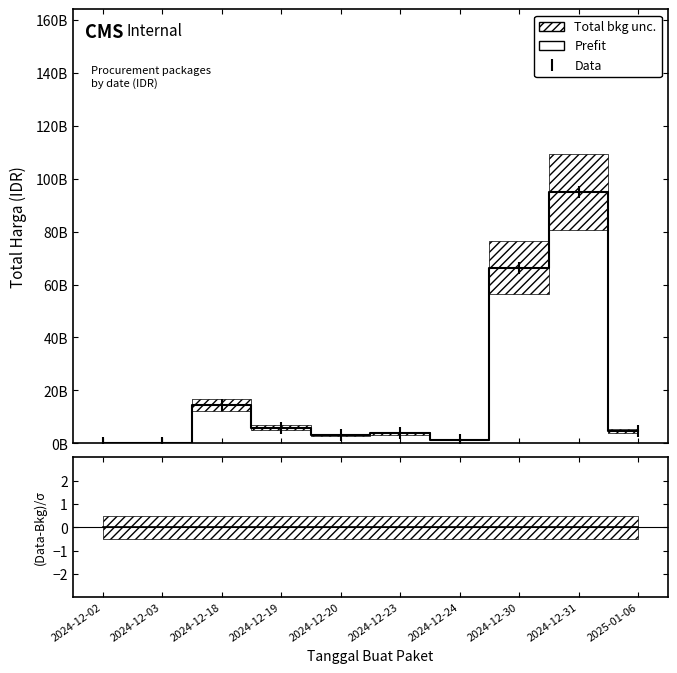

Does the chart display data point markers on the line(s)?

No